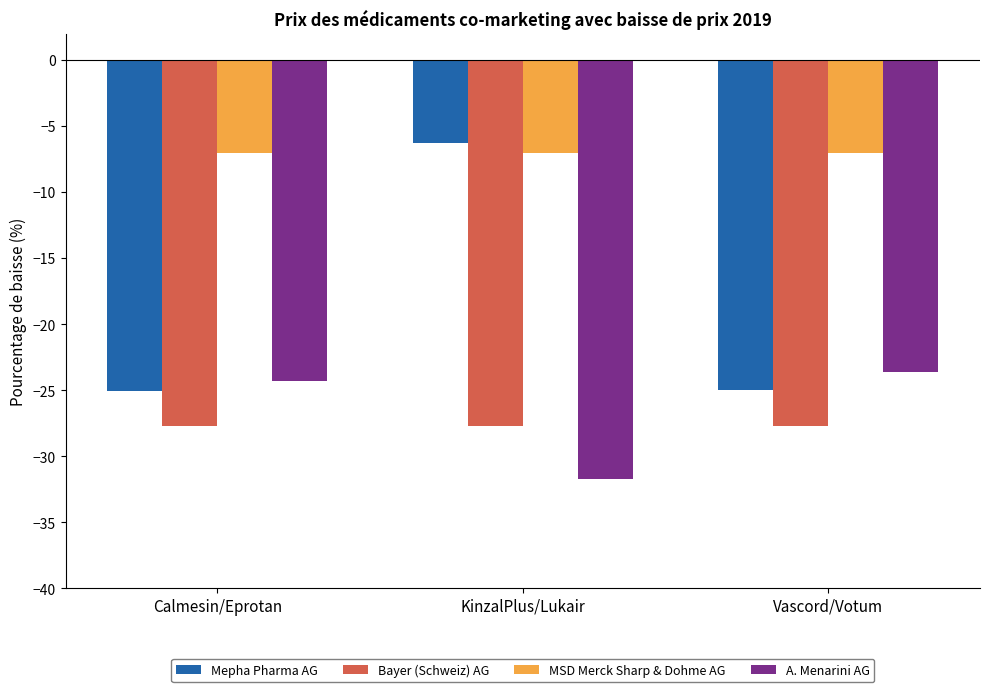

Reading left to right, what are all the values shown in this chart?

Mepha Pharma AG: Calmesin/Eprotan=-25.0	KinzalPlus/Lukair=-6.3	Vascord/Votum=-25.0
Bayer (Schweiz) AG: Calmesin/Eprotan=-27.7	KinzalPlus/Lukair=-27.7	Vascord/Votum=-27.7
MSD Merck Sharp & Dohme AG: Calmesin/Eprotan=-7.0	KinzalPlus/Lukair=-7.0	Vascord/Votum=-7.0
A. Menarini AG: Calmesin/Eprotan=-24.3	KinzalPlus/Lukair=-31.7	Vascord/Votum=-23.6